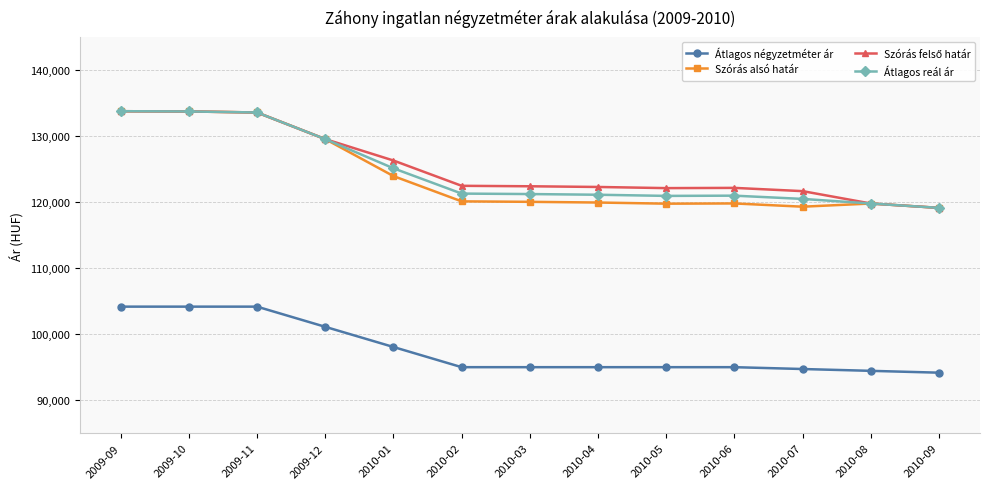

Where is Átlagos négyzetméter ár nearest to the value 99166?

2010-01